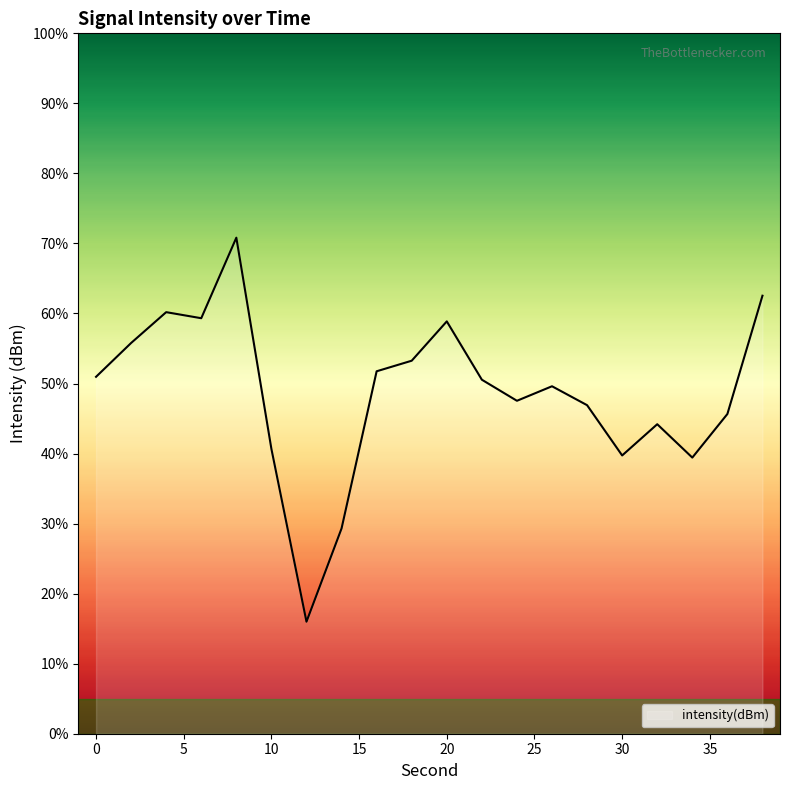

How many interior local peaks (higher than both neighbors) does the data have?

5